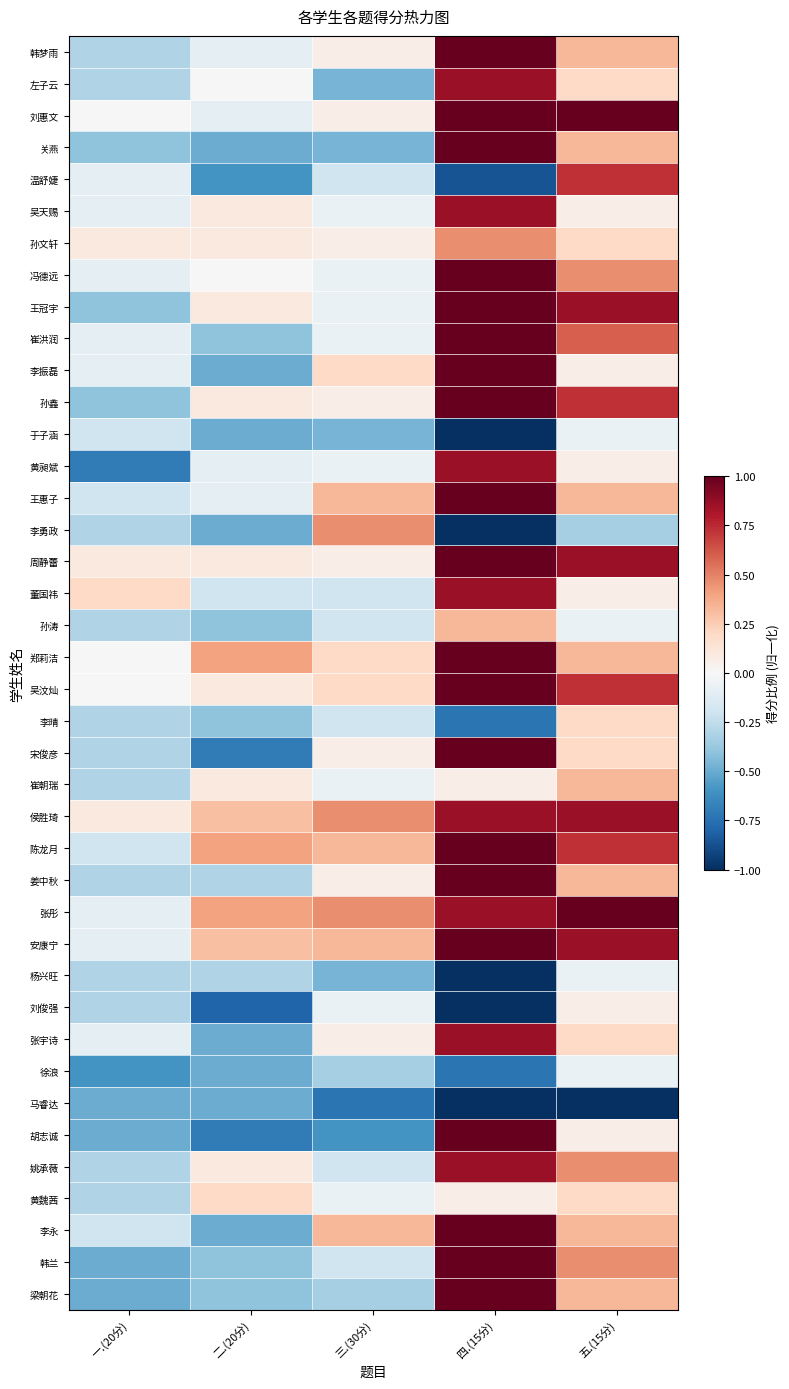

At 二.(20分), list the series in order from smallest to largest.

刘俊强, 宋俊彦, 胡志诚, 温舒婕, 关燕, 李振磊, 于子涵, 李勇政, 张宇诗, 徐浪, 马睿达, 李永, 崔洪润, 孙涛, 李晴, 韩兰, 梁朝花, 姜中秋, 杨兴旺, 董国祎, 韩梦雨, 刘惠文, 黄昶斌, 王惠子, 左子云, 冯德远, 吴天赐, 孙文轩, 王冠宇, 孙鑫, 周静蕾, 吴汶灿, 崔朝瑞, 姚承薇, 黄魏茜, 侯胜琦, 安康宁, 郑莉洁, 陈龙月, 张彤